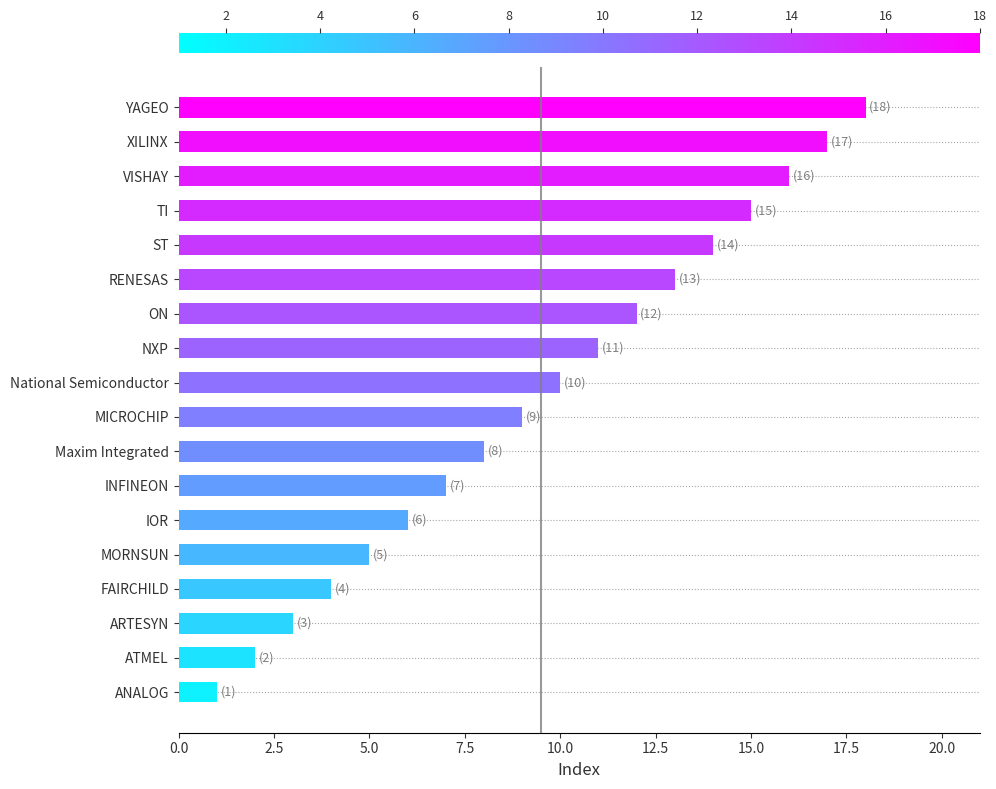

How many series are shown in this chart?

1